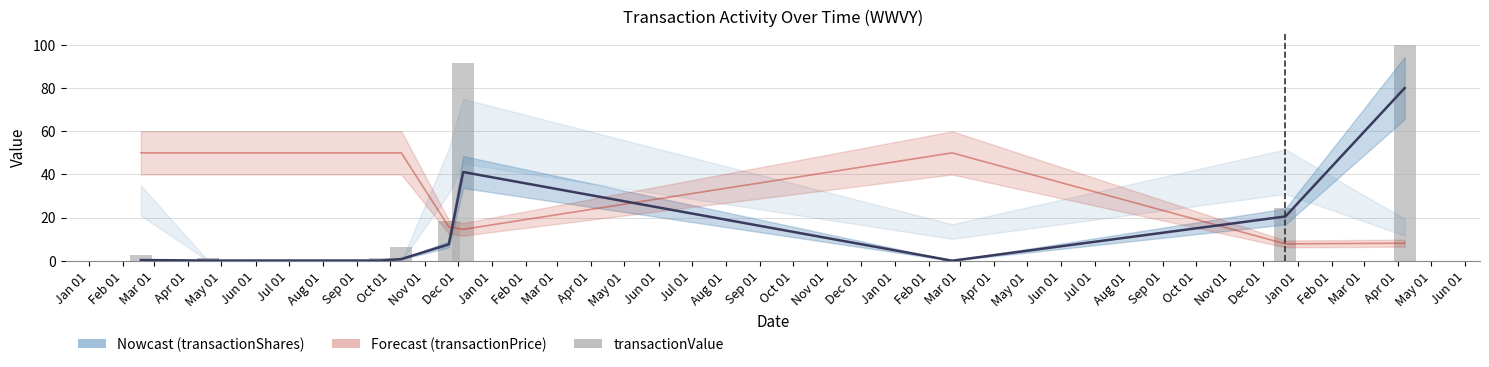

What is the label of the 6th bar from the right?

May 01